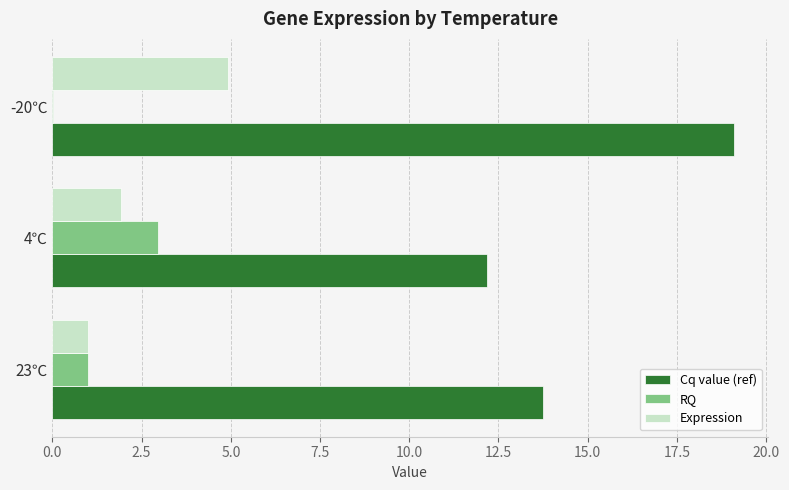

Which series changed the most between 23℃ and -20℃?

Cq value (ref)